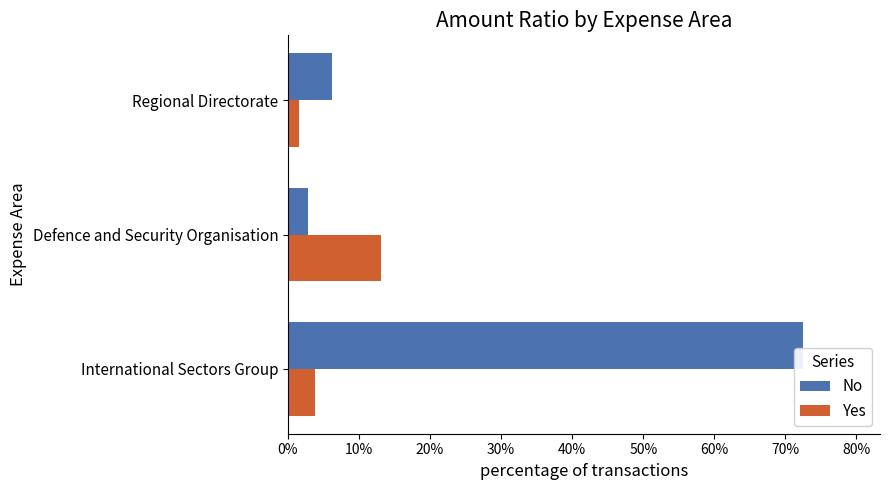

What are all the series names shown in the legend?

No, Yes